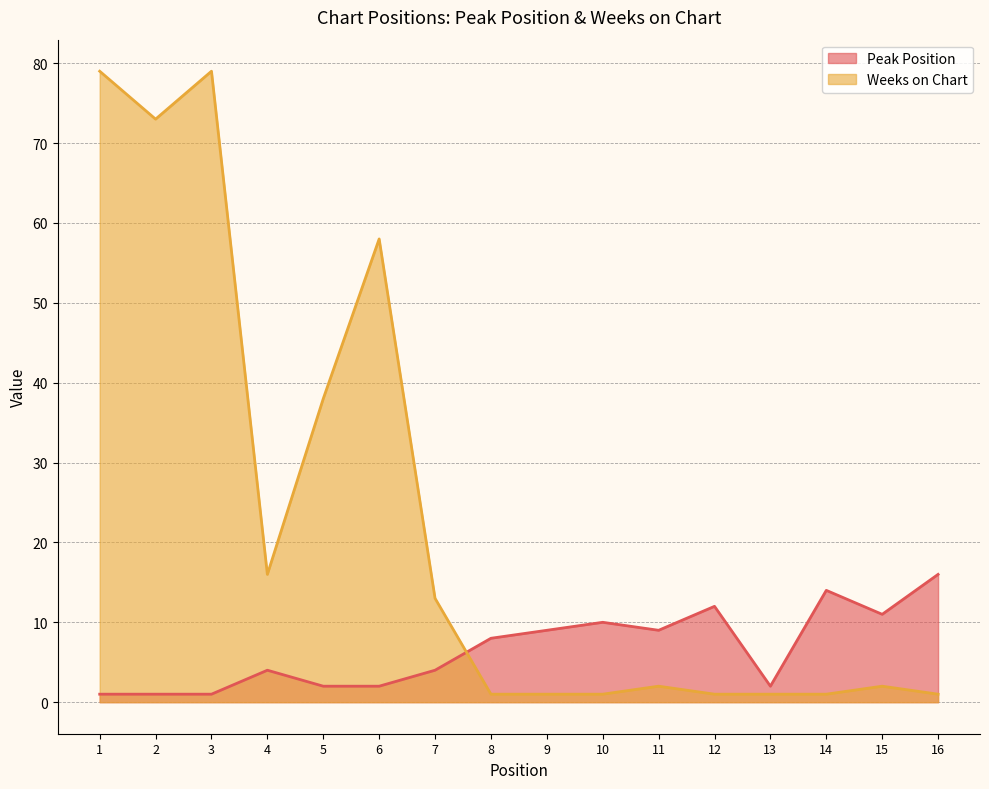

True or false: Weeks on Chart has more than 2 interior local peaks.

True